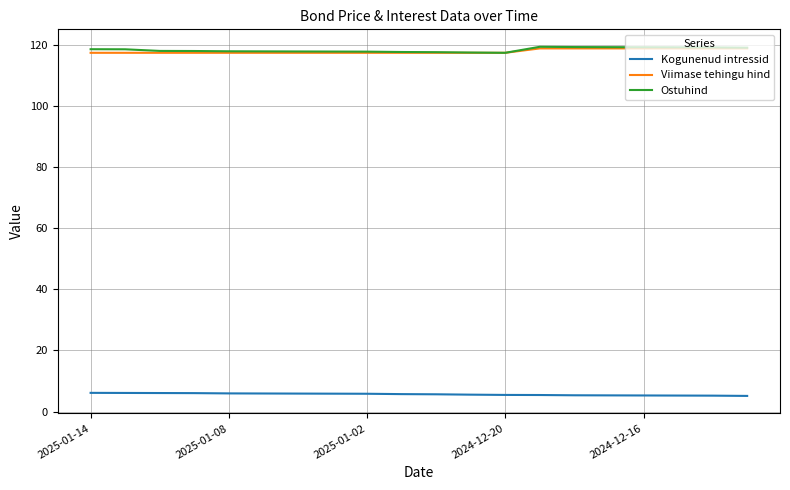

True or false: Ostuhind and Kogunenud intressid intersect in this chart.

False